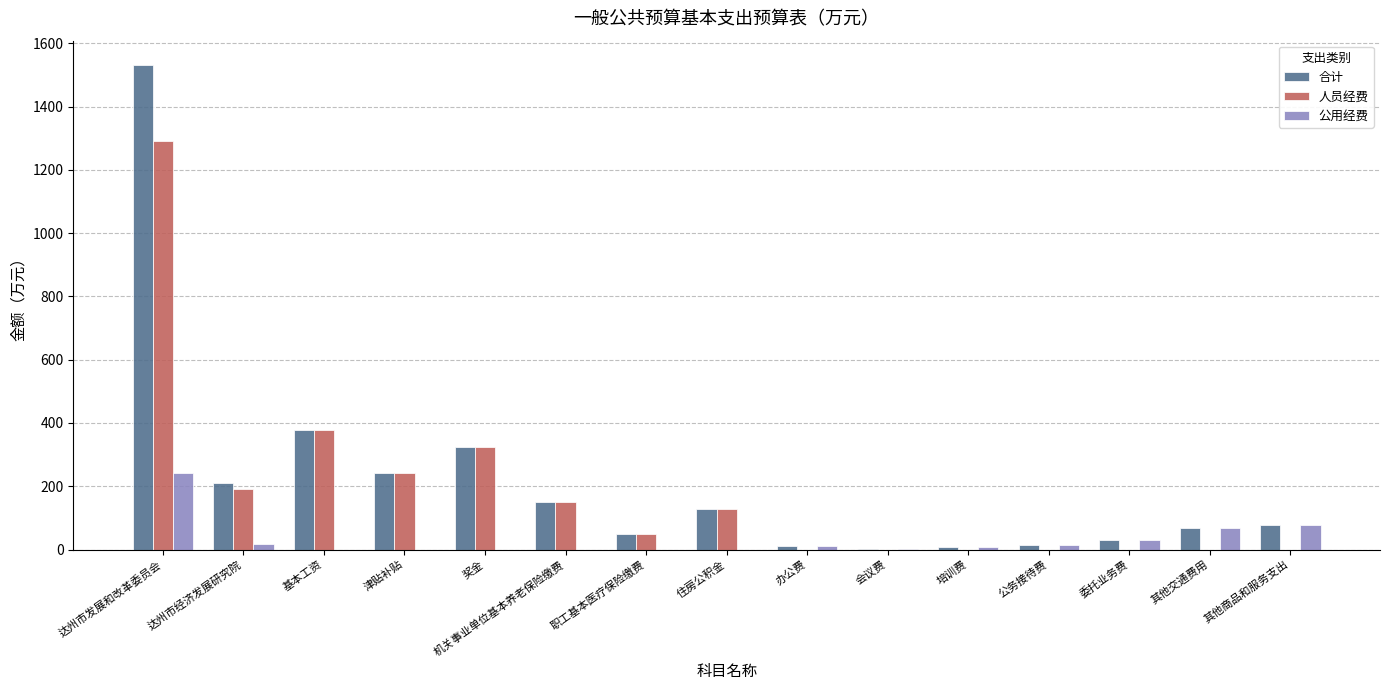

At which category does the chart reach its peak across all series?

达州市发展和改革委员会